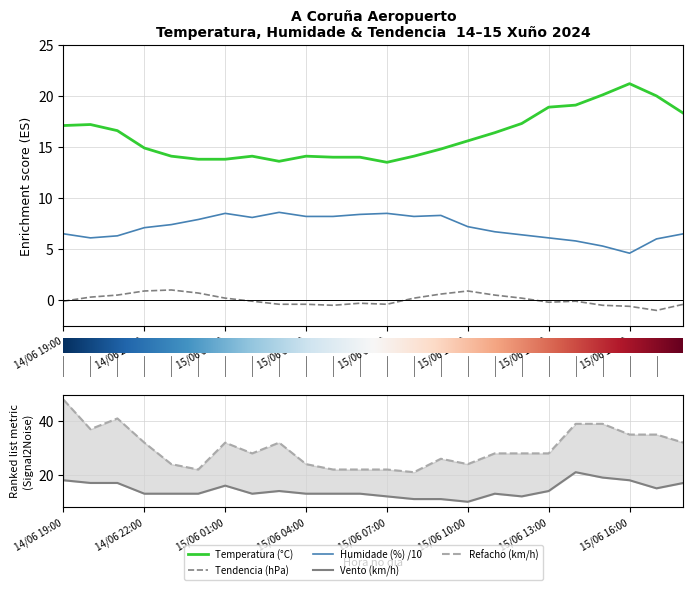

What are all the series names shown in the legend?

Temperatura (°C), Humidade (%), Tendencia (hPa), Vento (km/h), Refacho (km/h)